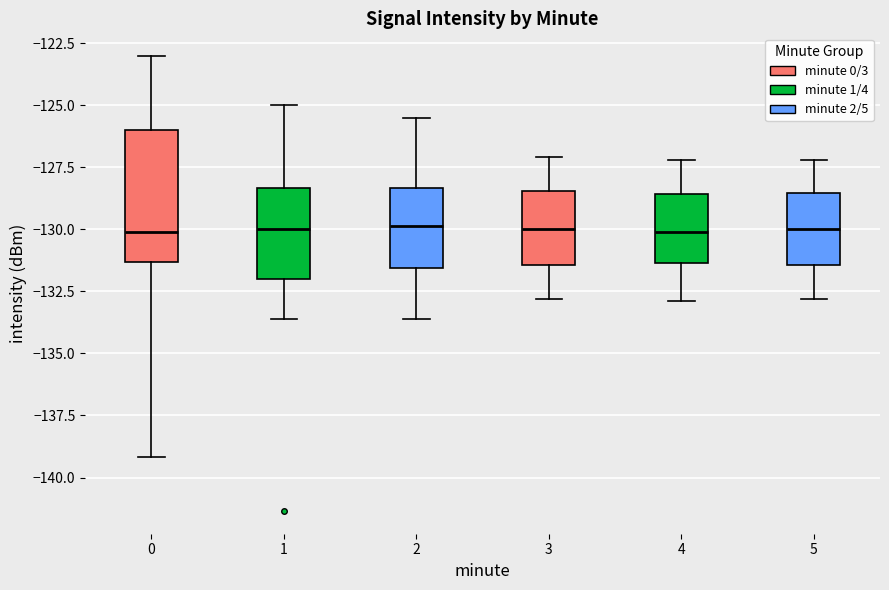

Reading left to right, transcribe this box plot: for each box, give where its median line is, the range the box spans, and where its two whiskers end, as read against the y-axis. The values are not printed on the chart, so give them approximately, as read against the axis.

0: median -130.0, box -131.5 to -126.0, whiskers -139.0 to -123.0
1: median -130.0, box -132.0 to -128.5, whiskers -133.5 to -125.0
2: median -130.0, box -131.5 to -128.5, whiskers -133.5 to -125.5
3: median -130.0, box -131.5 to -128.5, whiskers -133.0 to -127.0
4: median -130.0, box -131.5 to -128.5, whiskers -133.0 to -127.0
5: median -130.0, box -131.5 to -128.5, whiskers -133.0 to -127.0